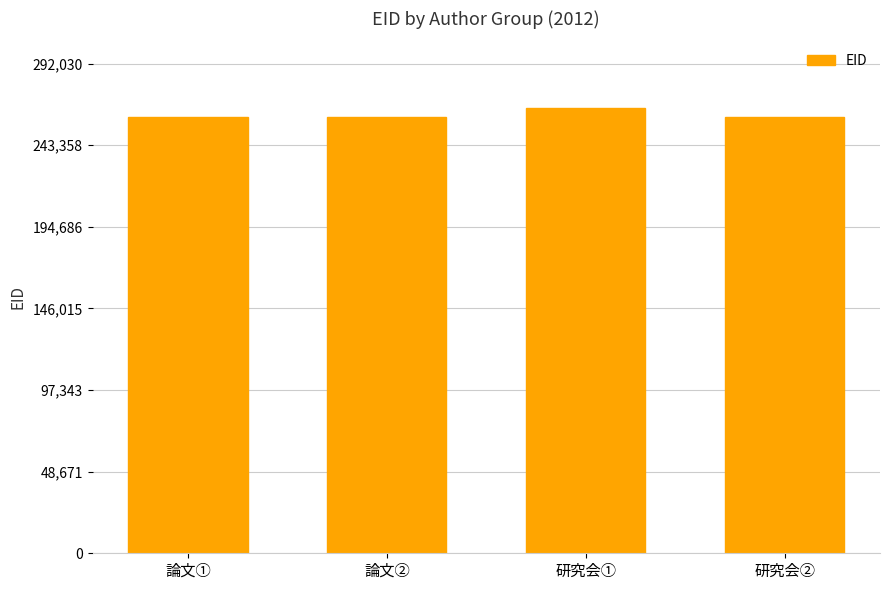

What is the label of the 1st bar from the right?

研究会②